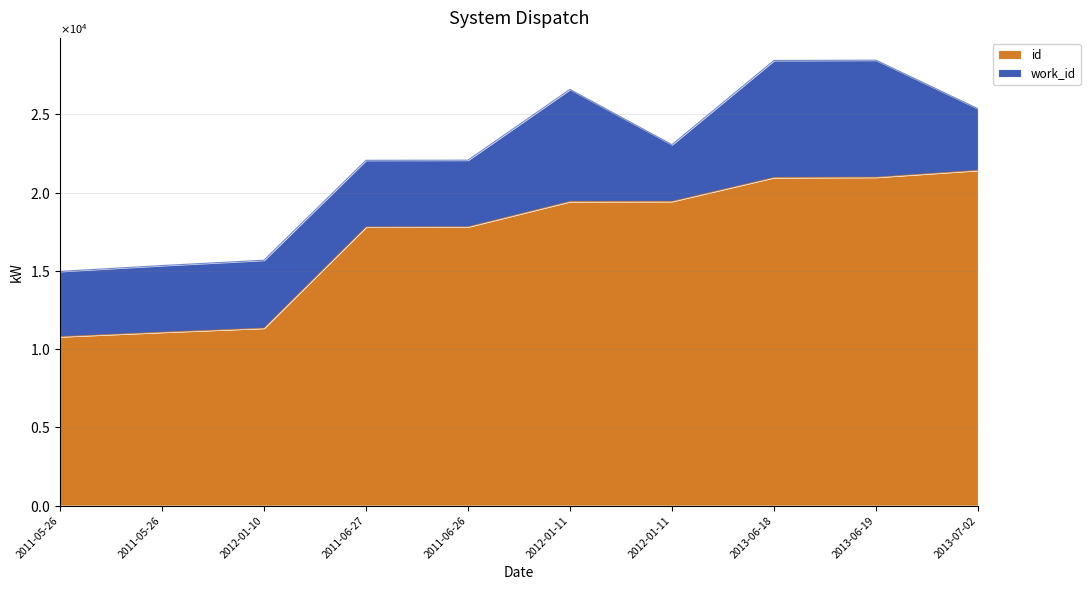

What is the average value?

17112